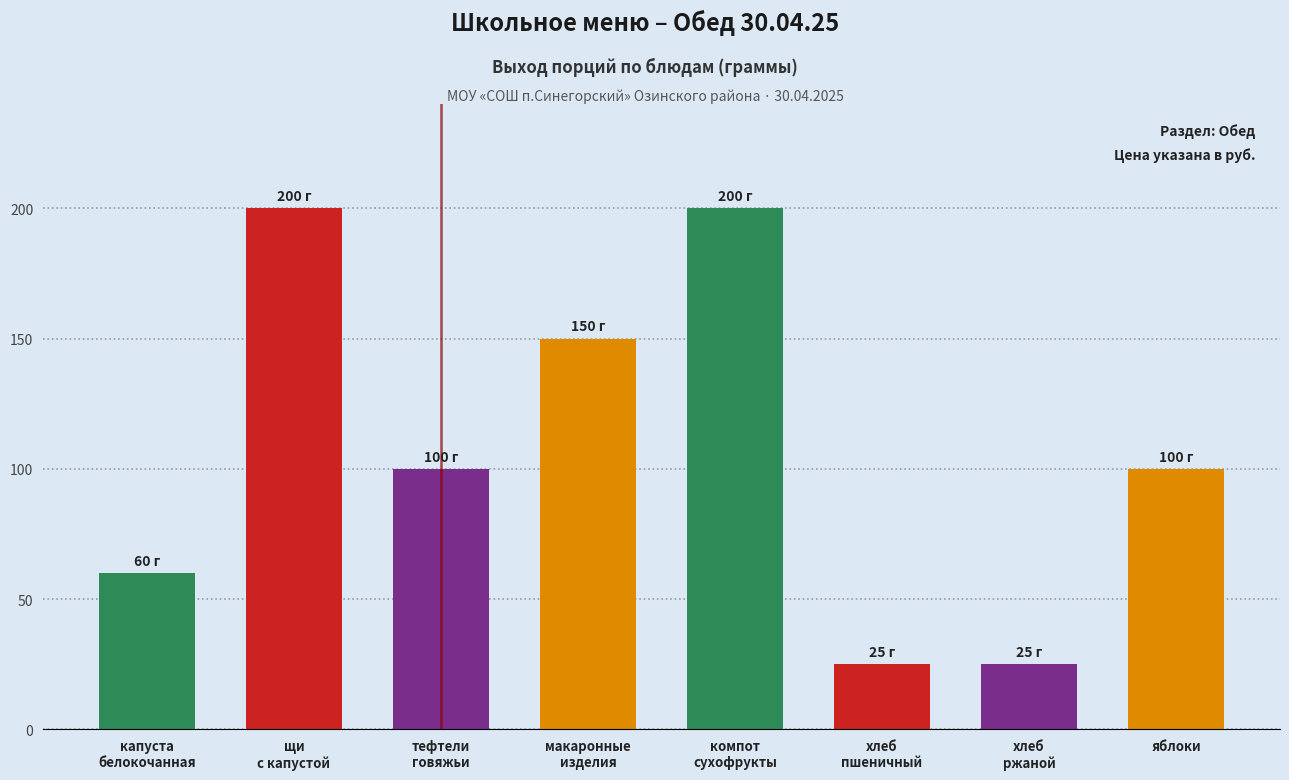

What is the label of the 1st bar from the right?

яблоки